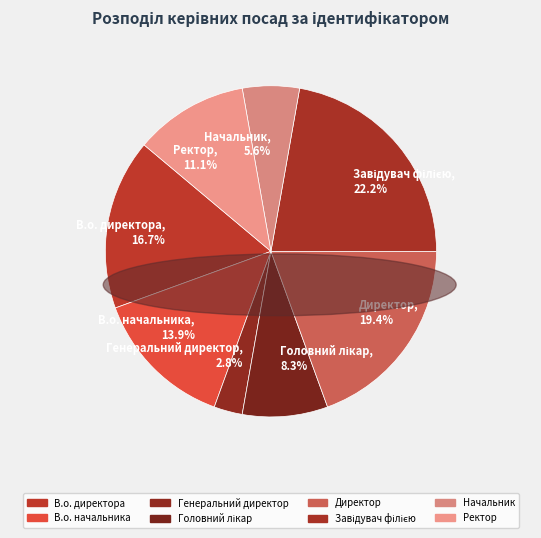

Between В.о. директора and Директор, which is larger?

Директор